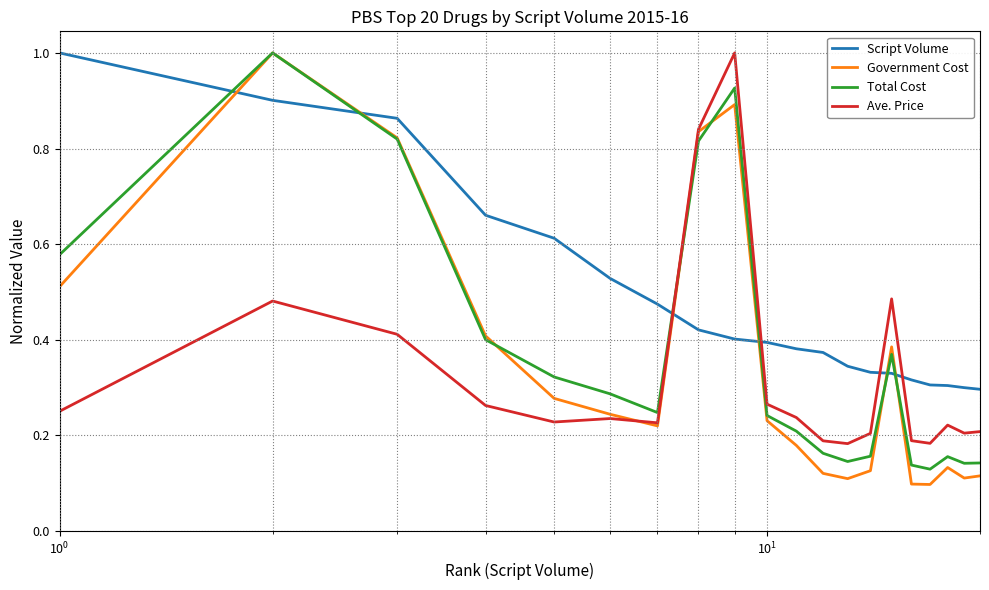

Which series has the largest total across all categories?

Script Volume